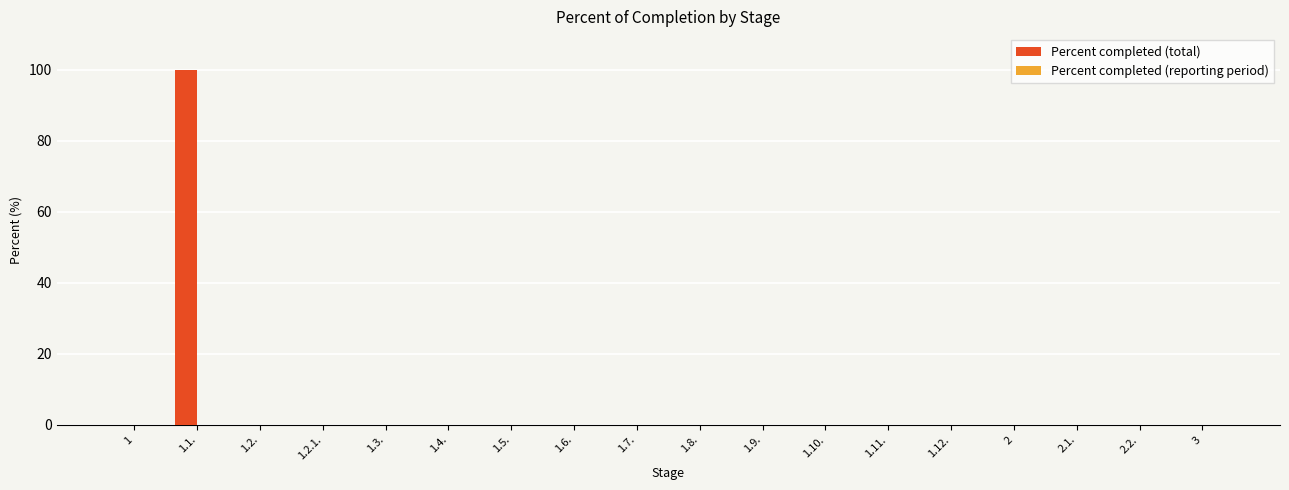

Is it true that the value at 2 is -58?

False